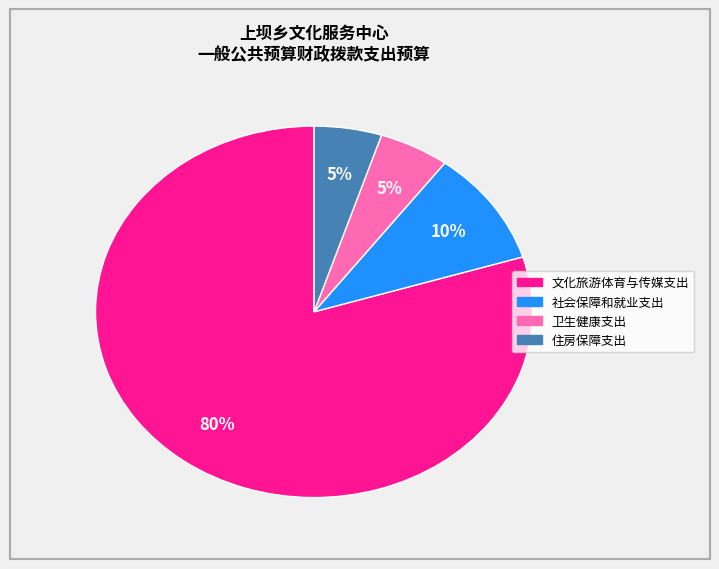

The 住房保障支出 slice represents 13% of the pie. True or false?

False